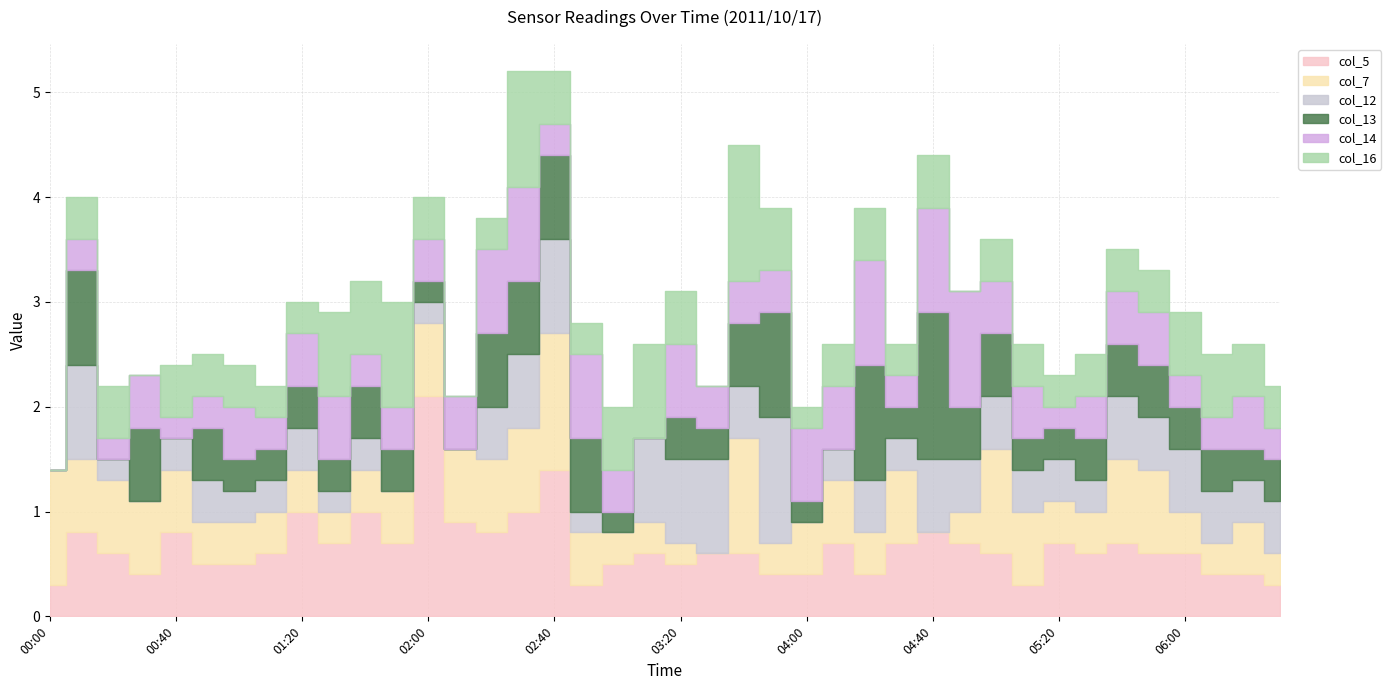

At which label is col_12 closest to 0?

2011/10/17 00:00